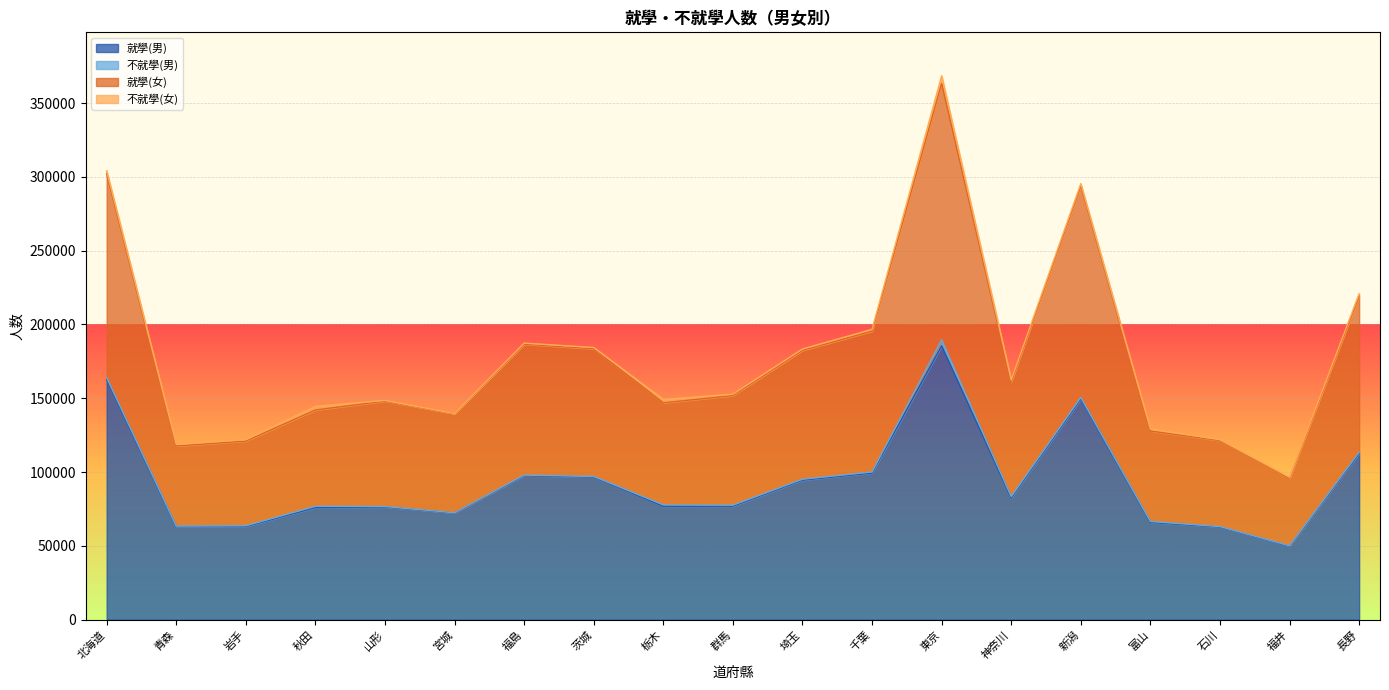

True or false: 就學(女) and 就學(男) cross at least once.

False